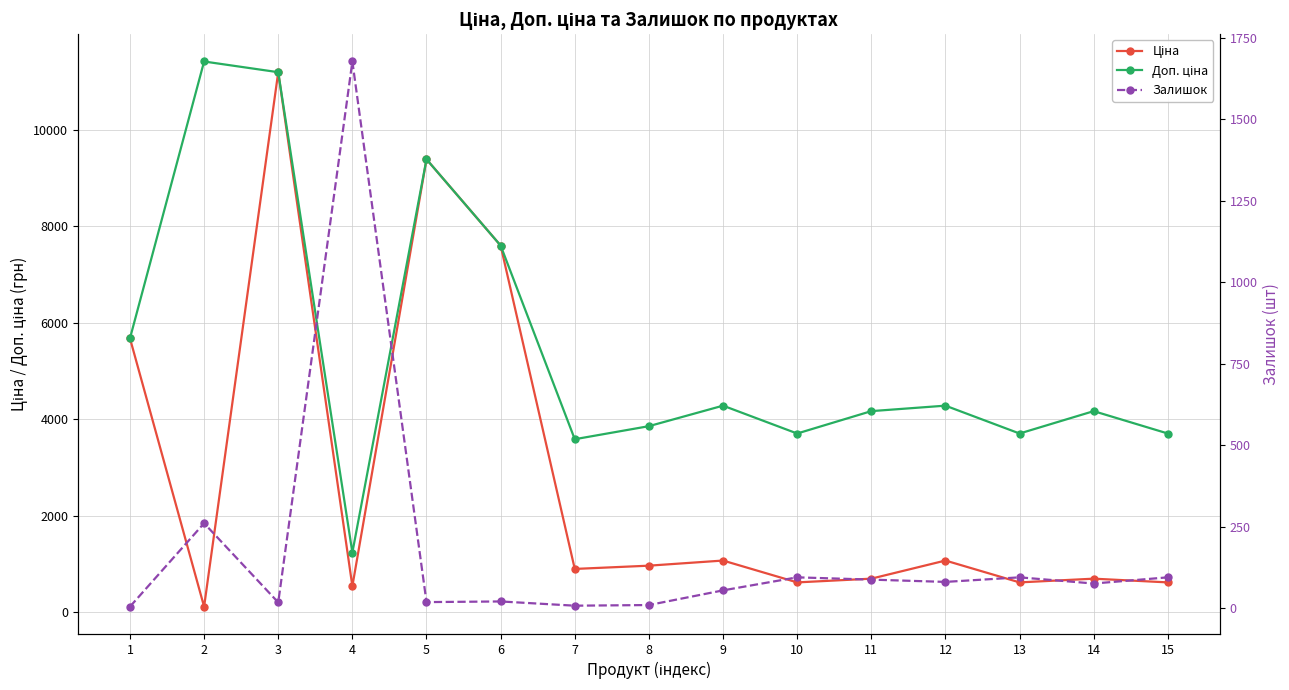

Reading left to right, extract all data points from this chart.

Ціна: 5673.8	114.1	11188.2	539.0	9384.0	7596.5	895.9	963.5	1069.8	617.0	694.3	1069.8	617.0	694.3	617.0
Доп. ціна: 5673.8	11410.0	11188.2	1235.4	9384.0	7596.5	3583.6	3854.0	4279.1	3701.9	4165.6	4279.1	3701.9	4165.6	3701.9
Залишок: 4.0	260.0	17.0	1677.0	18.0	20.0	7.0	9.0	54.0	94.0	87.0	80.0	94.0	75.0	94.0